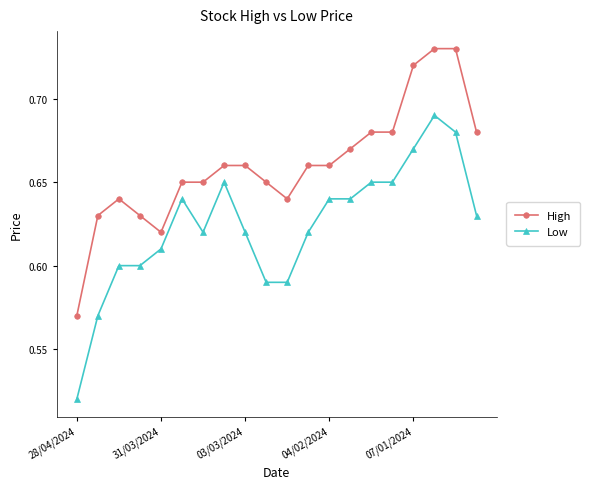

Which series has the largest total across all categories?

High